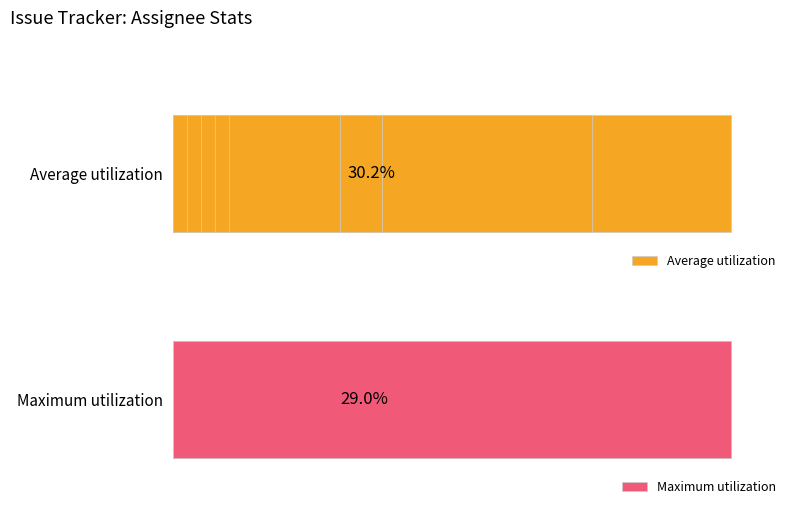

Rank the series at 0 from lowest to highest value.

Maximum utilization, Average utilization